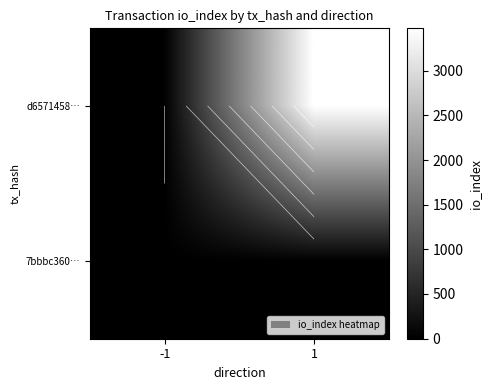

At -1, list the series in order from smallest to largest.

d6571458…, 7bbbc360…